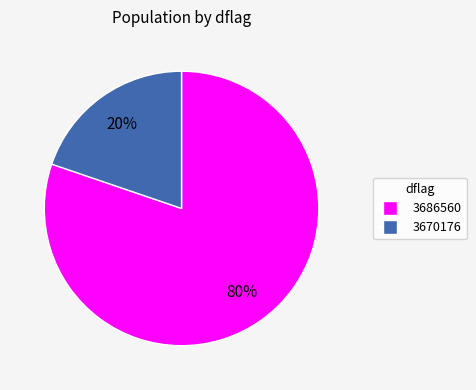

To the nearest percent, what is the average slice percentage?

50%